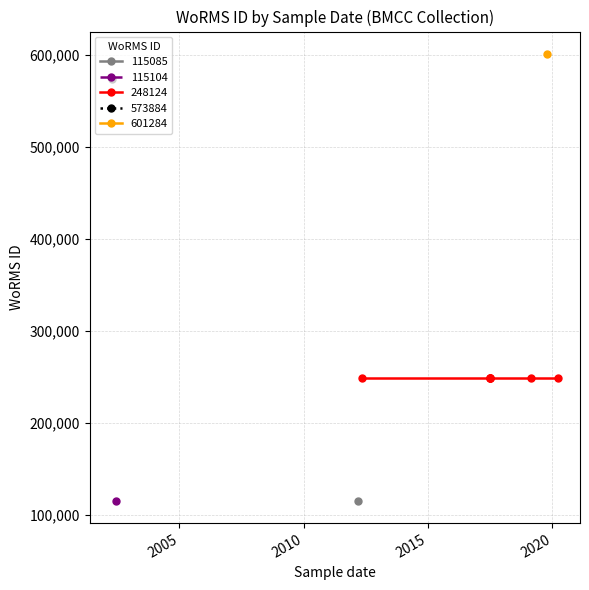

Which label corresponds to the smallest value in the chart?

07-03-2012